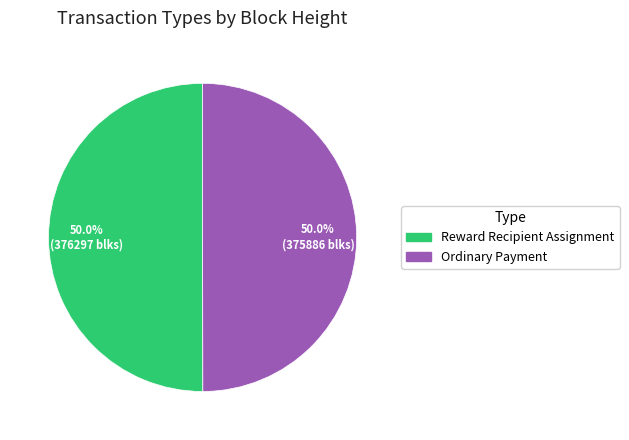

Is the sum of Reward Recipient Assignment and Ordinary Payment greater than half?

Yes